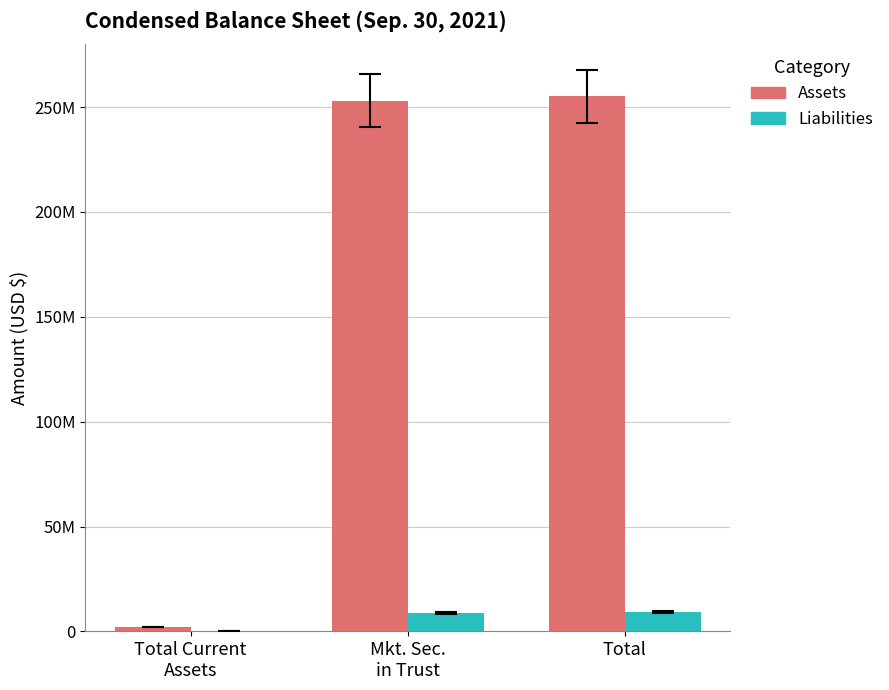

What is the maximum value for Assets?

255066852